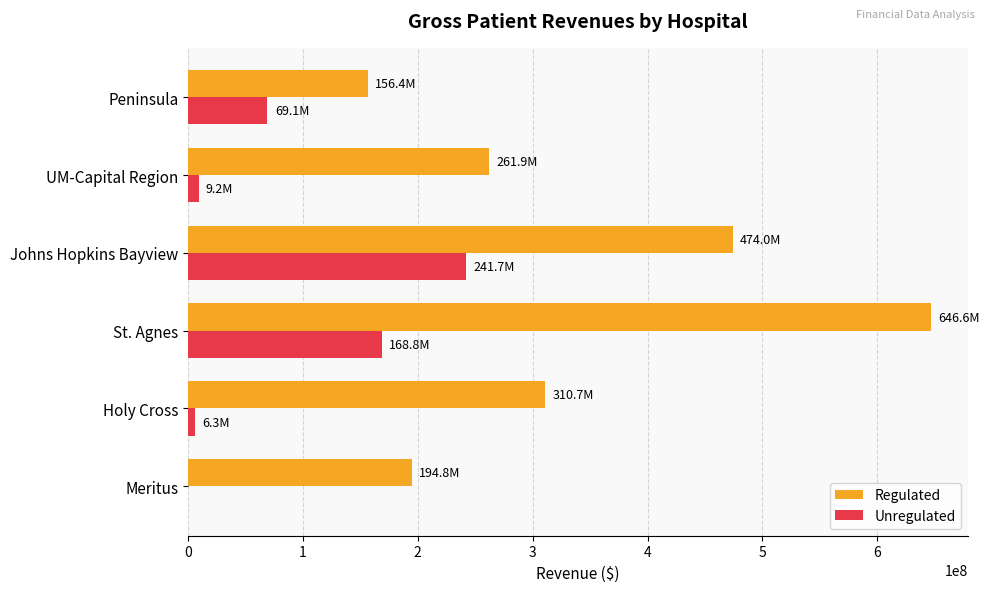

What are all the series names shown in the legend?

Regulated, Unregulated